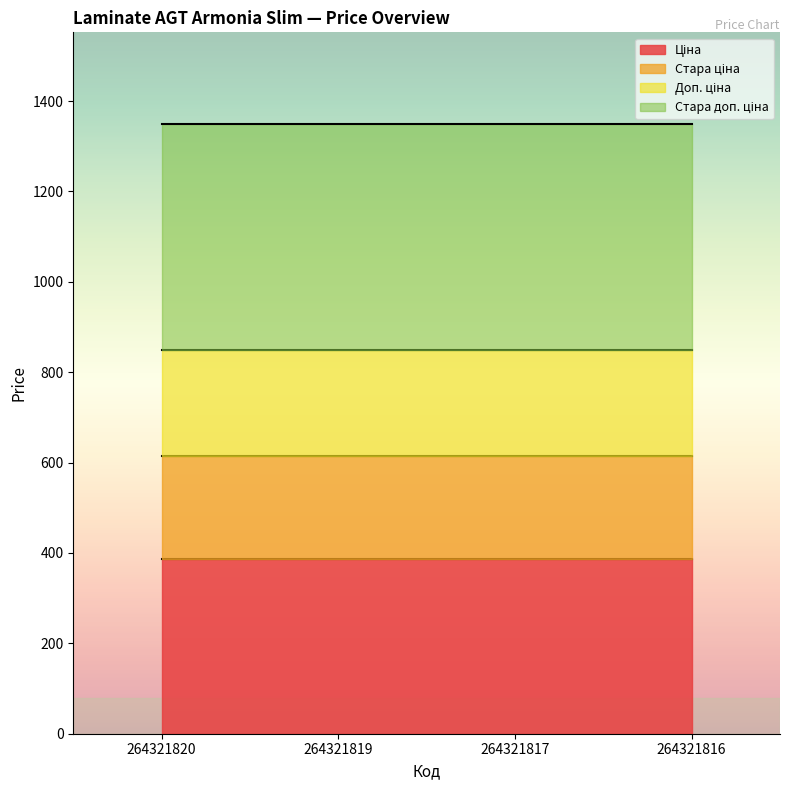

Is the value of Доп. ціна at 264321817 greater than the value of Ціна at 264321817?

Yes